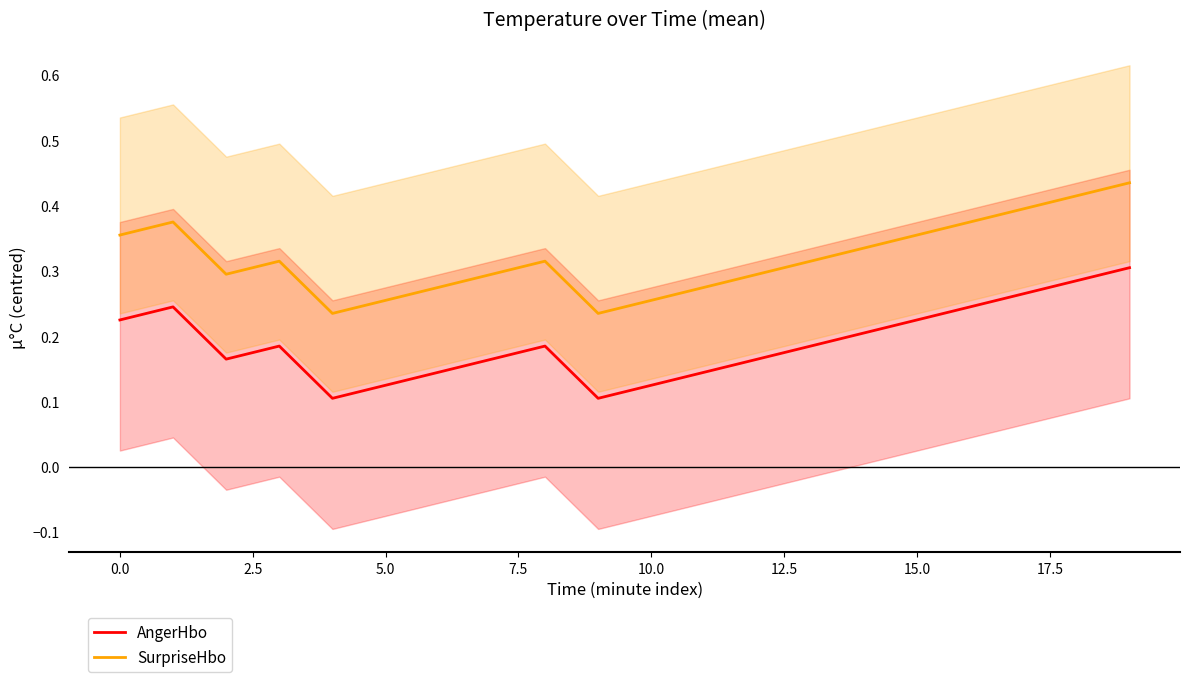

True or false: SurpriseHbo and AngerHbo cross at least once.

False